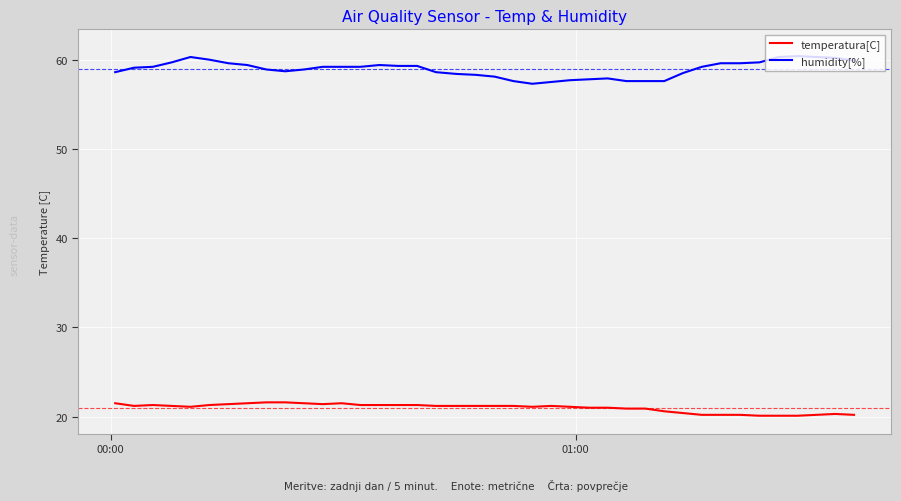

What is the minimum value for humidity[%]?

57.3